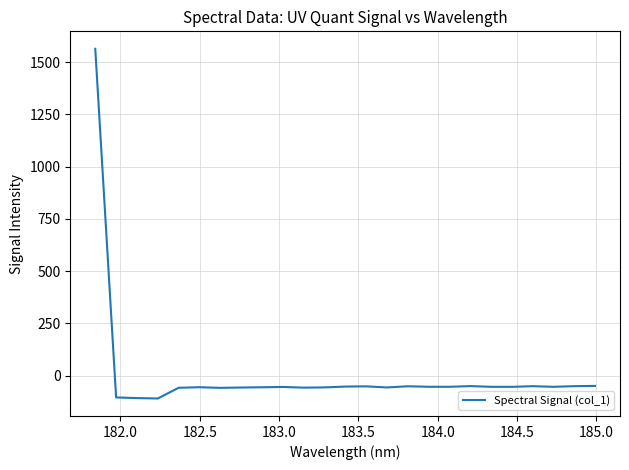

How many distinct data groups are displayed?

1